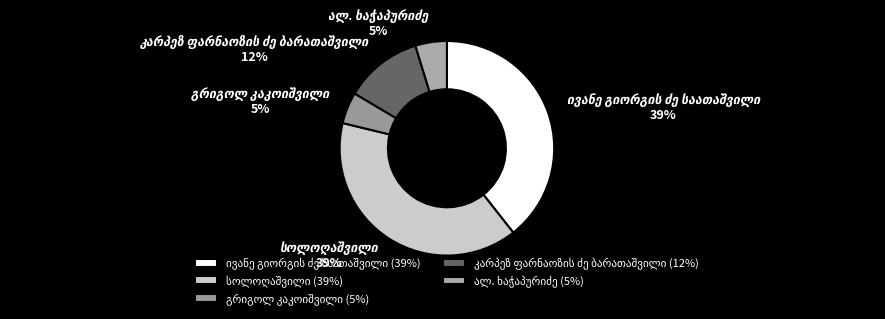

Does any single category account for the majority?

No